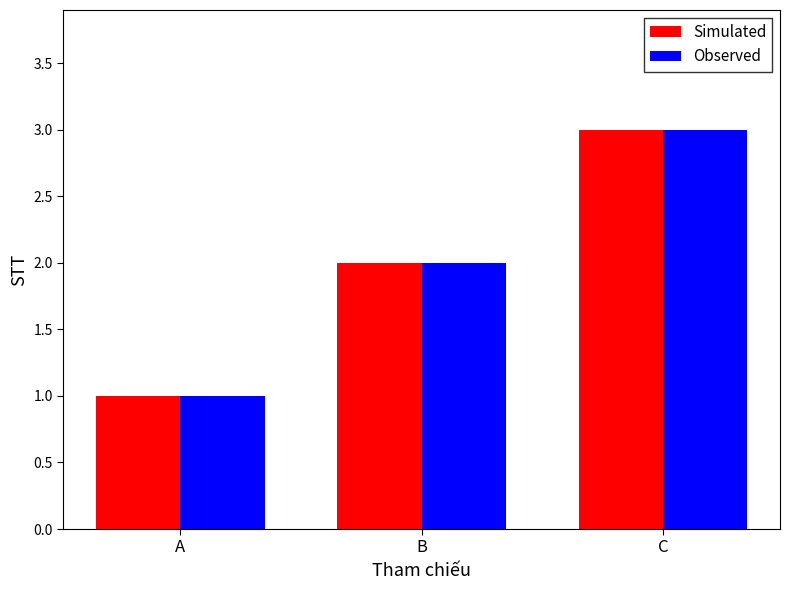

Reading left to right, what are all the values shown in this chart?

Simulated: 1	2	3
Observed: 1	2	3